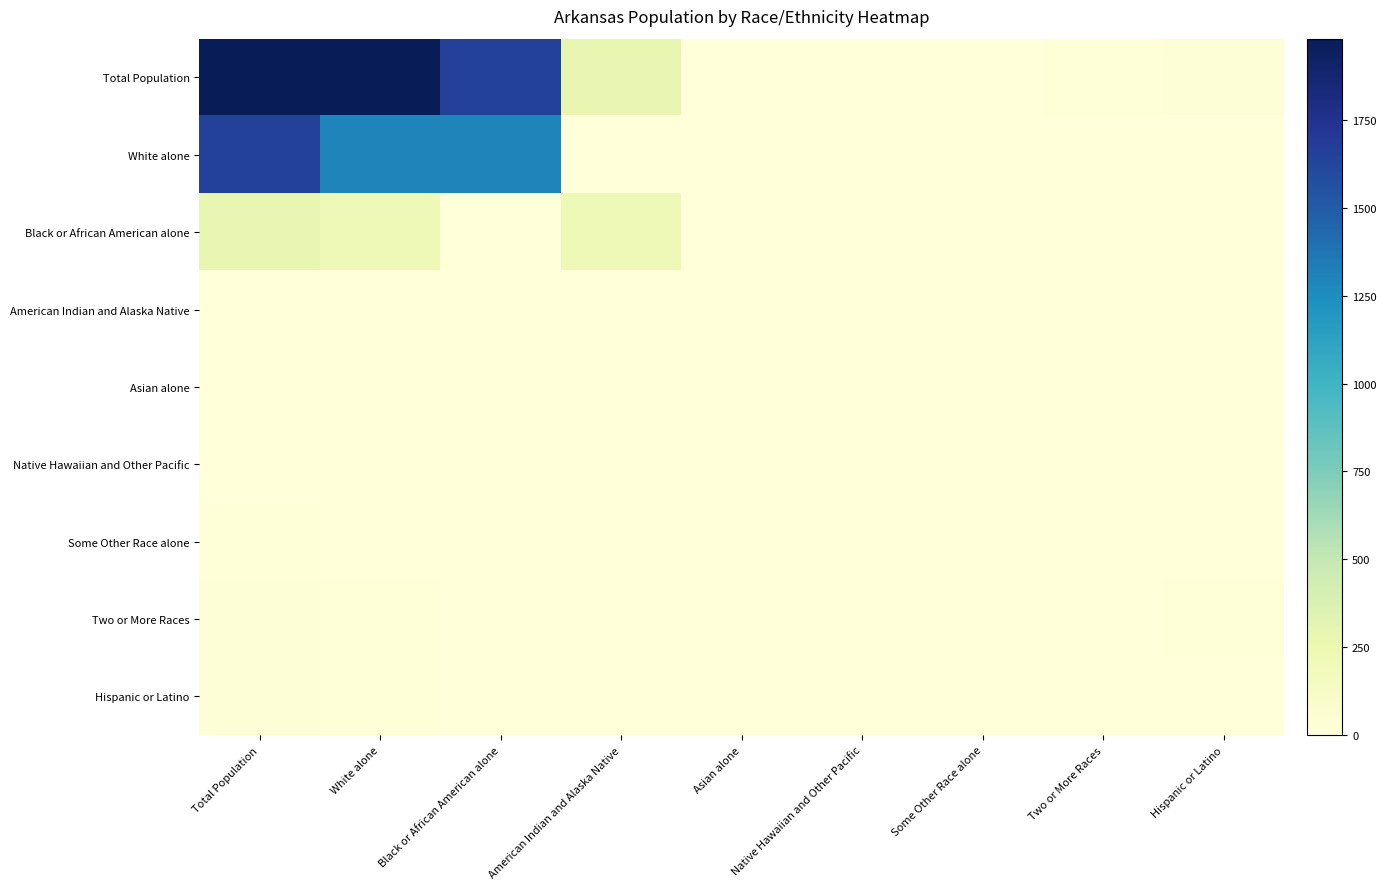

Which series has the largest range (max minus min)?

Total Population